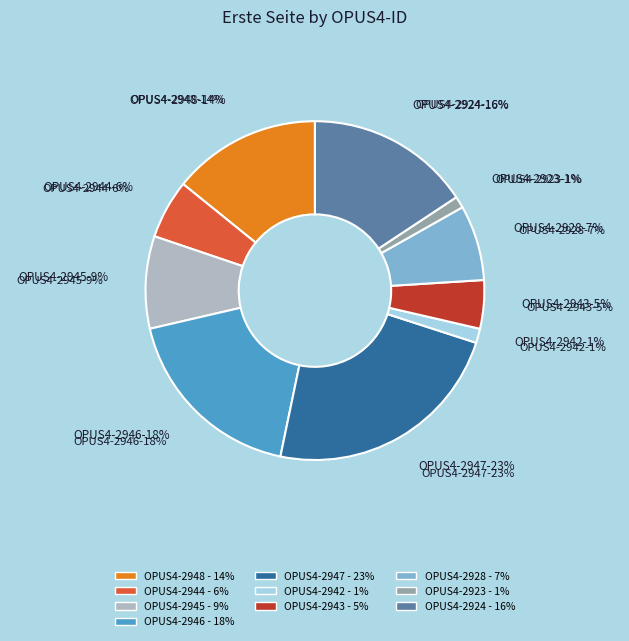

To the nearest percent, what is the difference between the 2946 and 2947 slice percentages?

5%